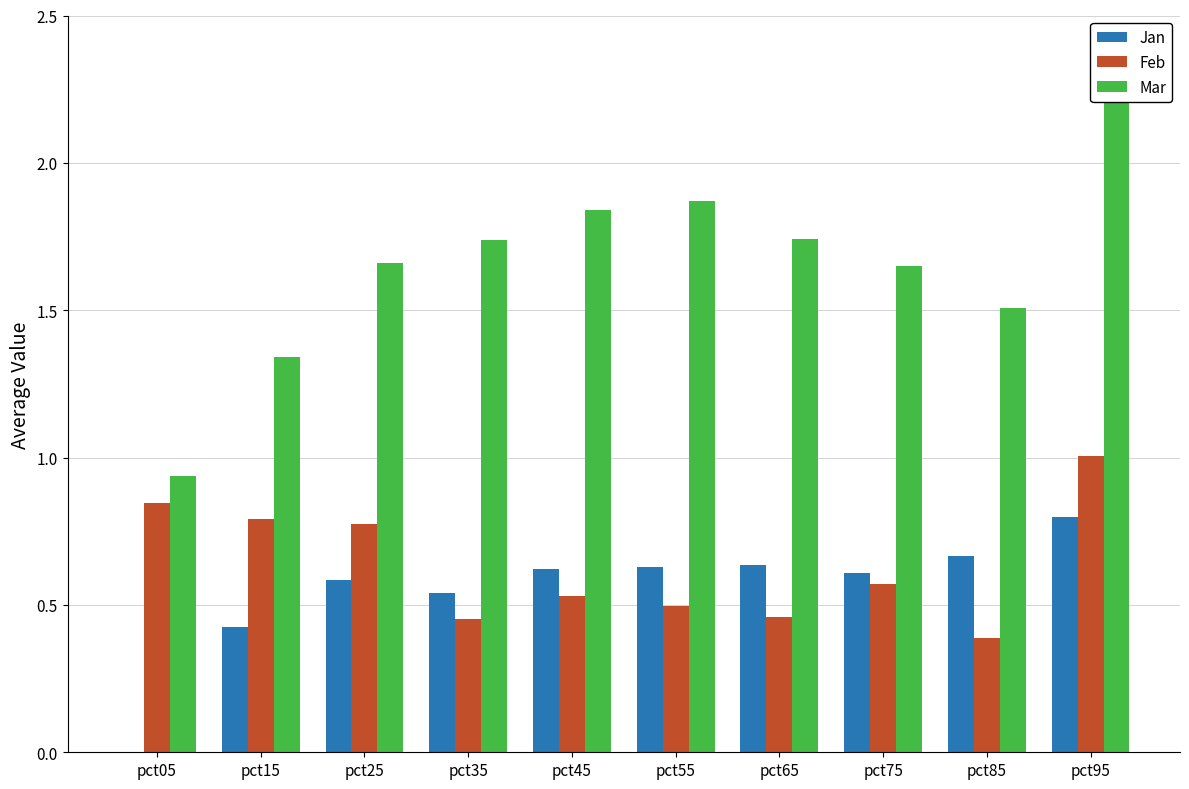

Rank the categories by Feb value from highest to lowest.

pct95, pct05, pct15, pct25, pct75, pct45, pct55, pct65, pct35, pct85